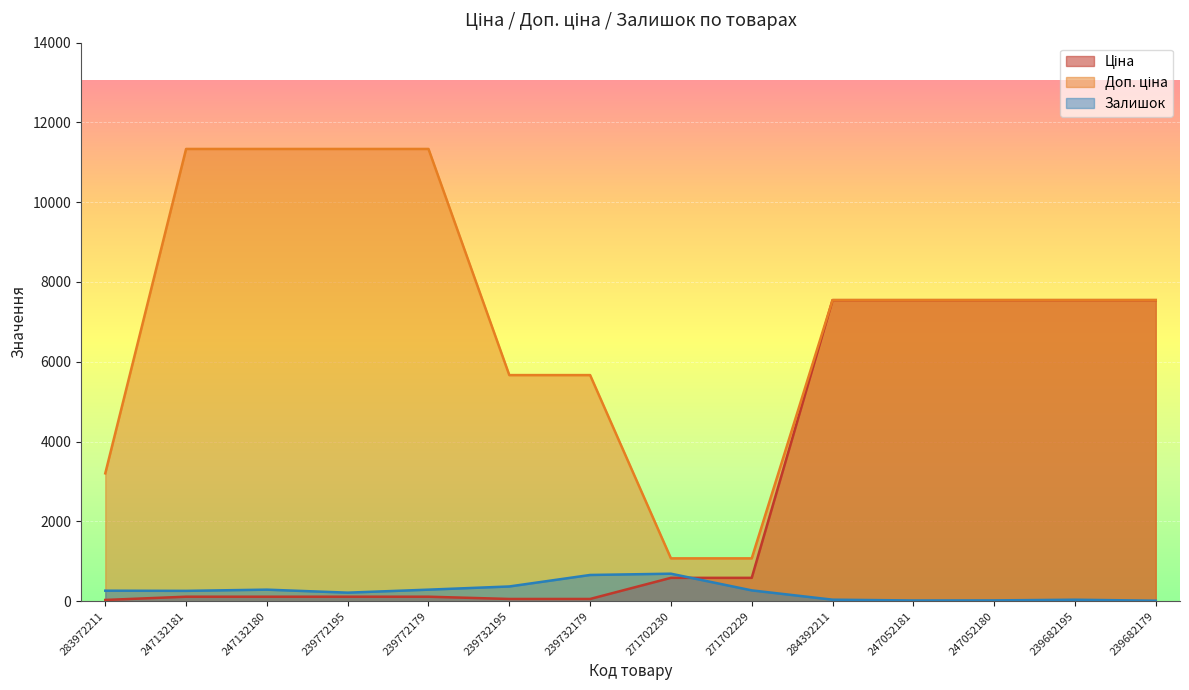

At which category is the sum across all series the highest?

284392211